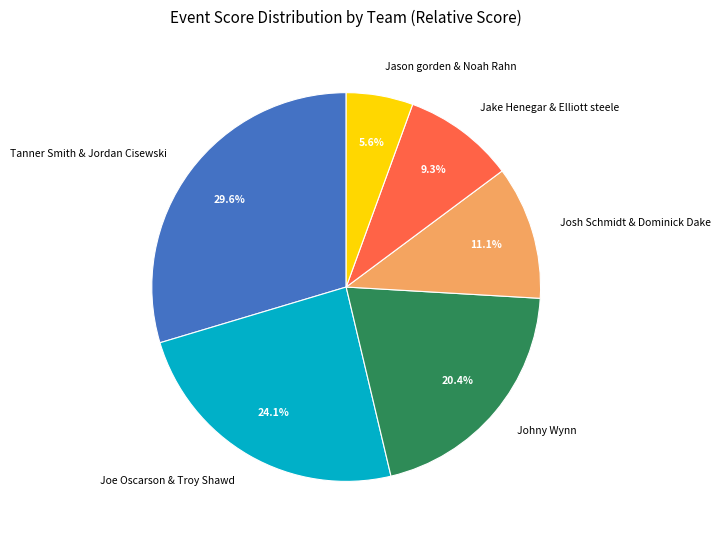

What percentage is the Jason gorden & Noah Rahn slice, to the nearest percent?

6%